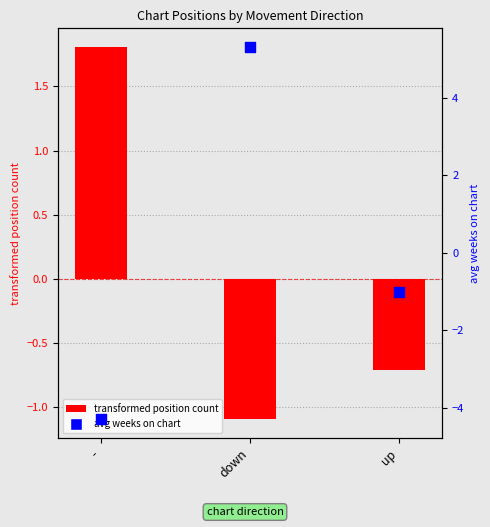

Which series contains the lowest Y value?

avg weeks on chart